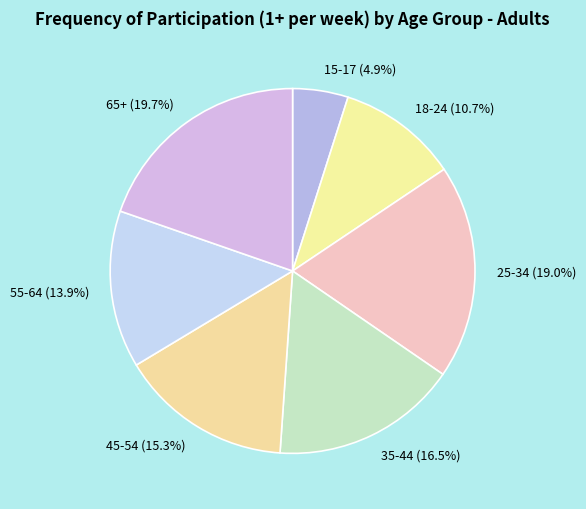

To the nearest percent, what percentage of the pie is 15-17?

5%